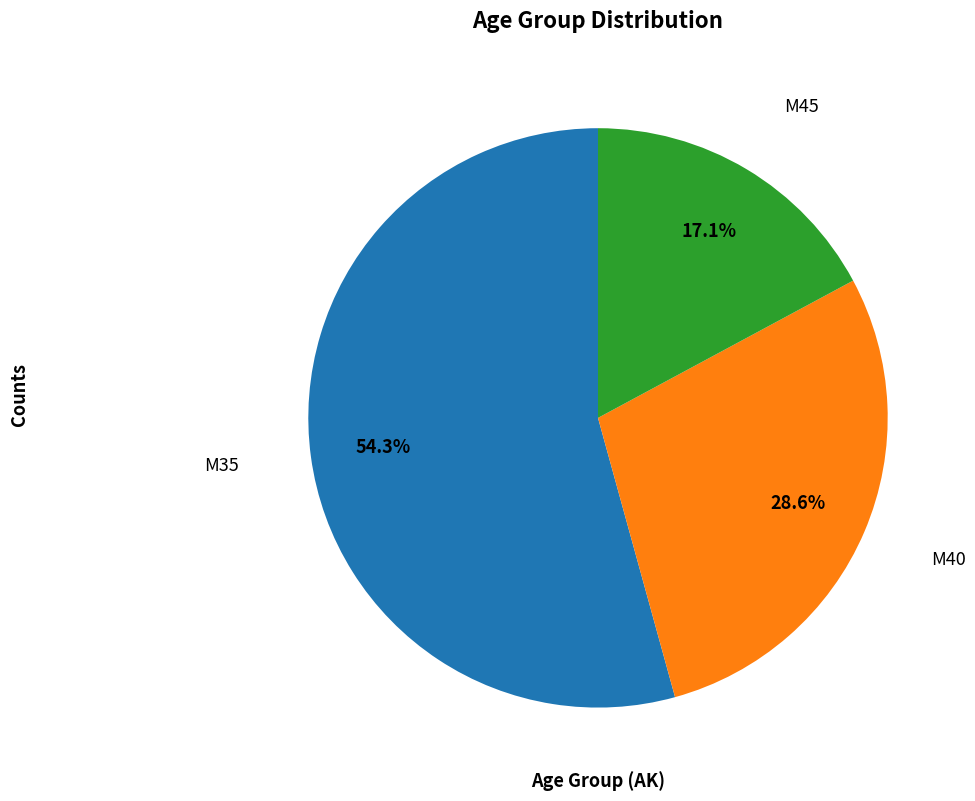

Is there any slice that represents more than half of the pie?

Yes